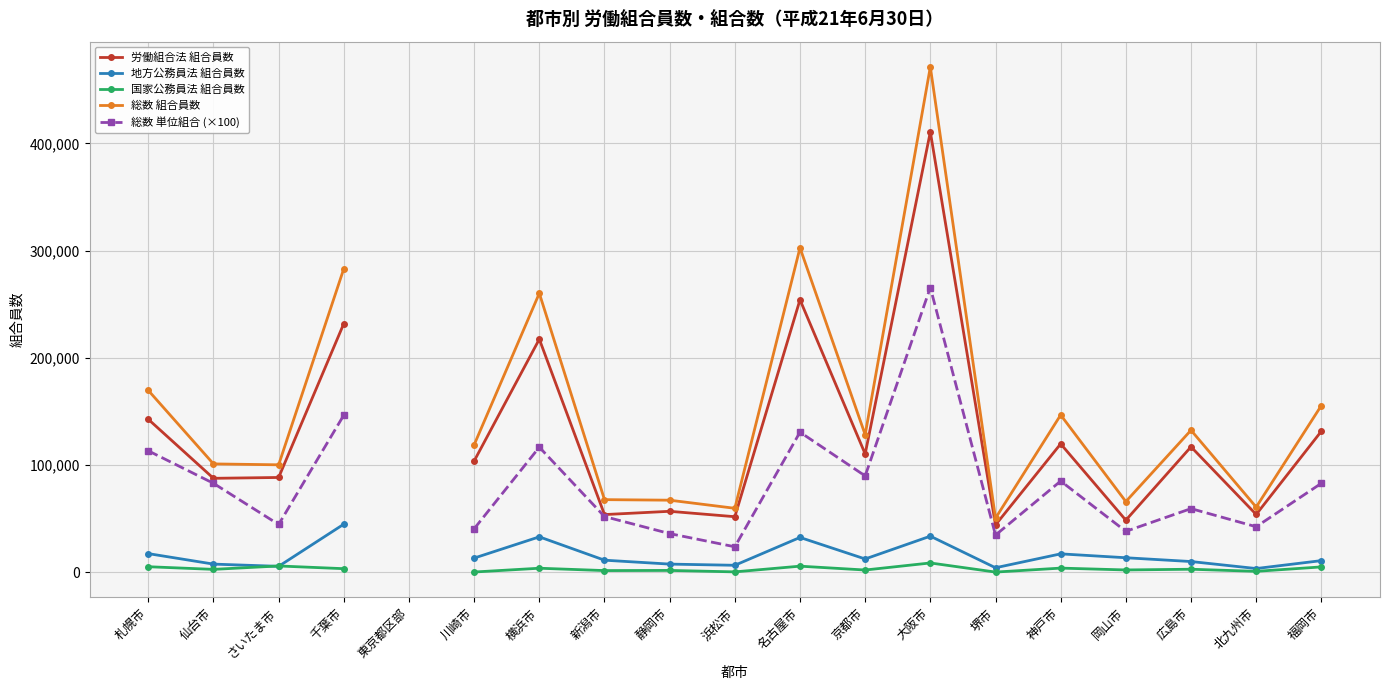

What is the approximate value of 国家公務員法 組合員数 at 広島市?

2861.0